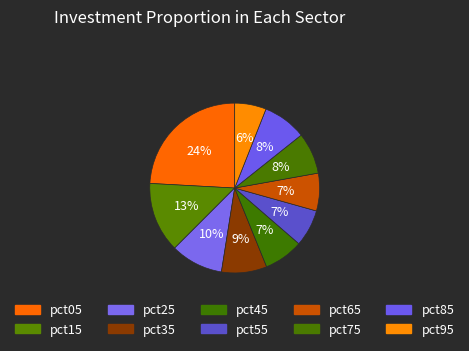

What percentage is the pct55 slice, to the nearest percent?

7%